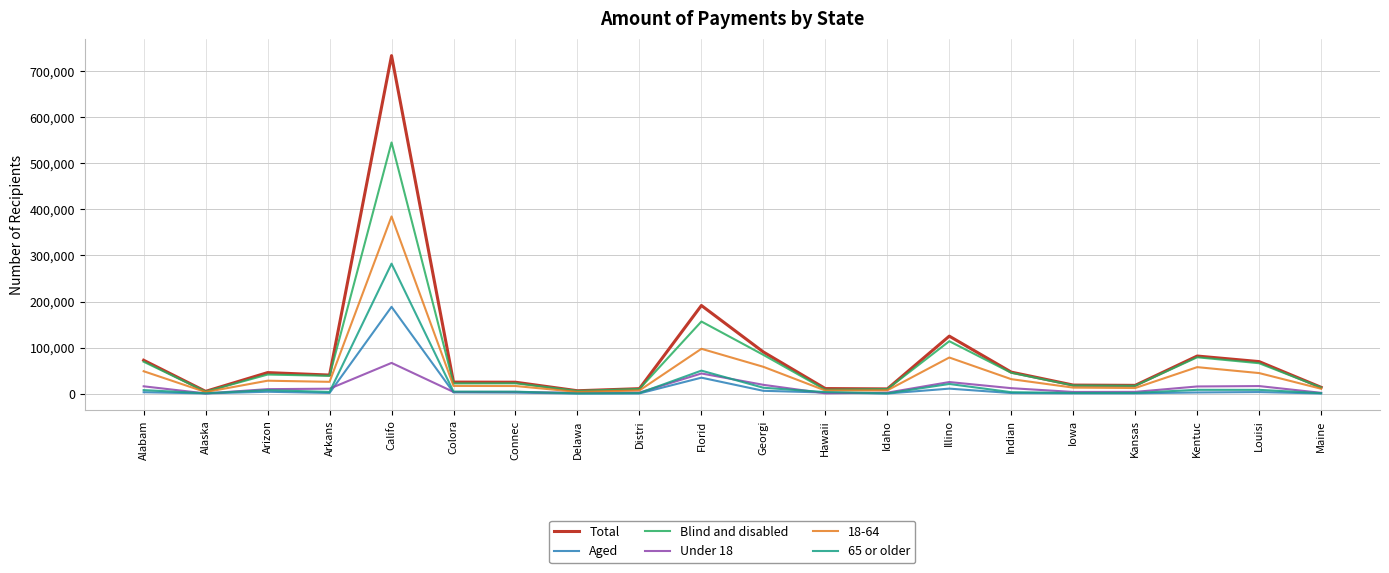

At Califo, list the series in order from largest to smallest.

Total, Blind and disabled, 18-64, 65 or older, Aged, Under 18